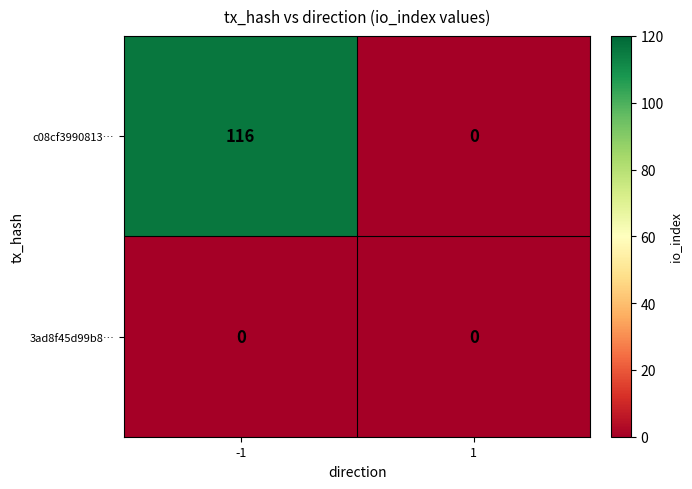

What is the sum of all c08cf3990813… values?

116